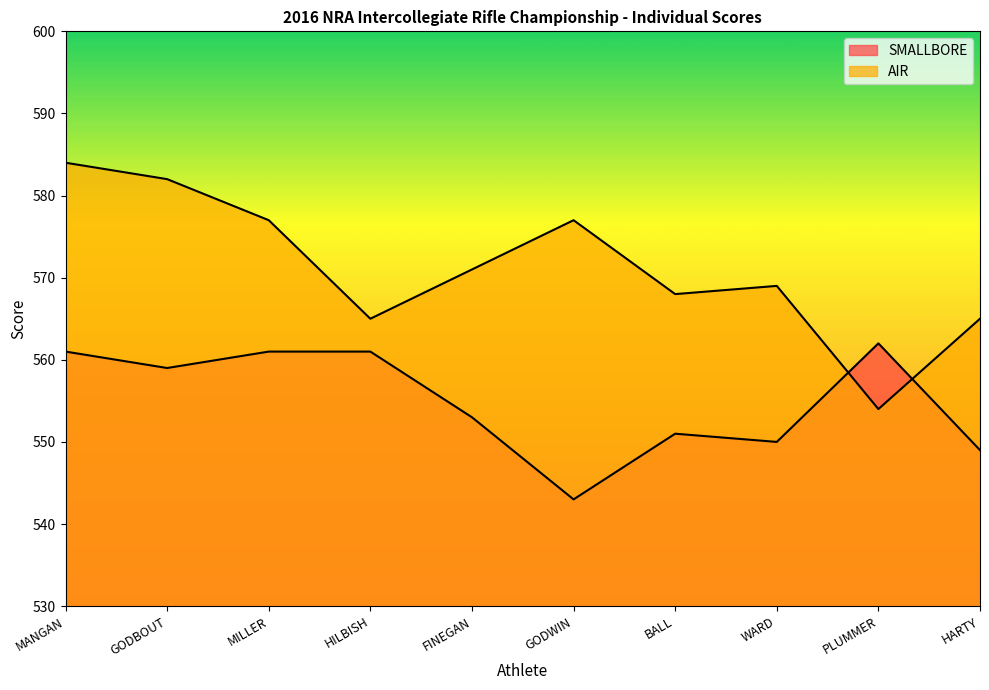

At which label does SMALLBORE first exceed 559?

MANGAN